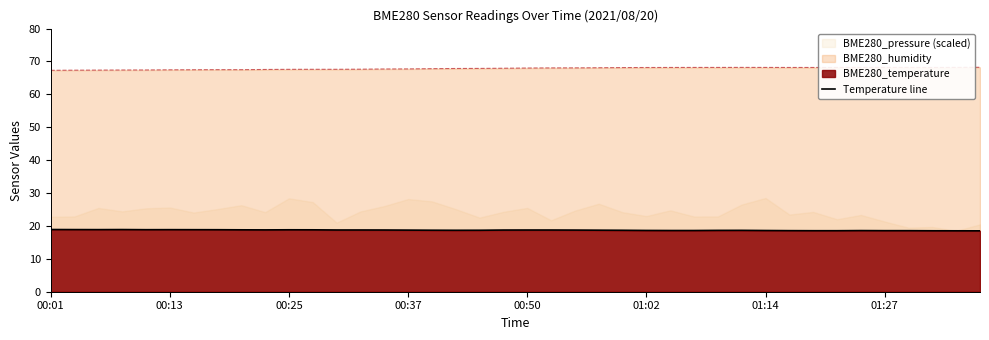

True or false: there are more than 1 points higher than both neighbors.

True